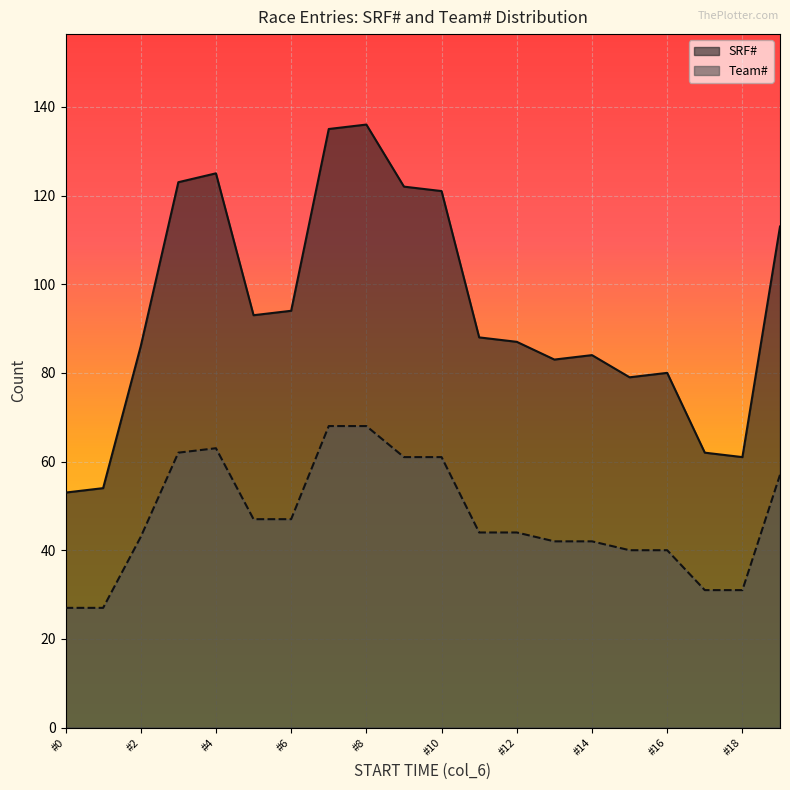

Which series has the largest range (max minus min)?

SRF#